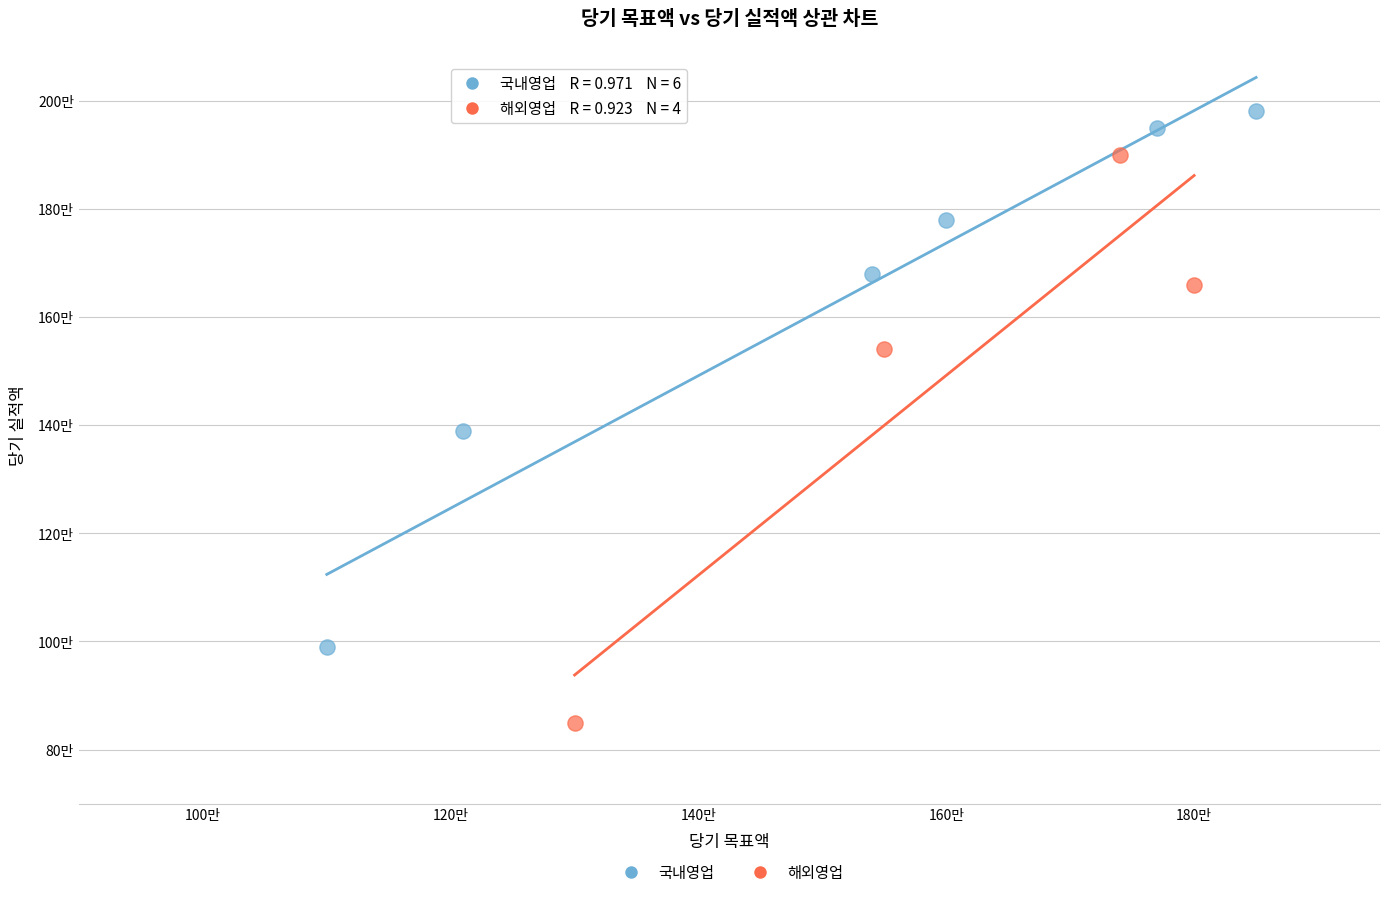

Which series contains the highest Y value?

국내영업